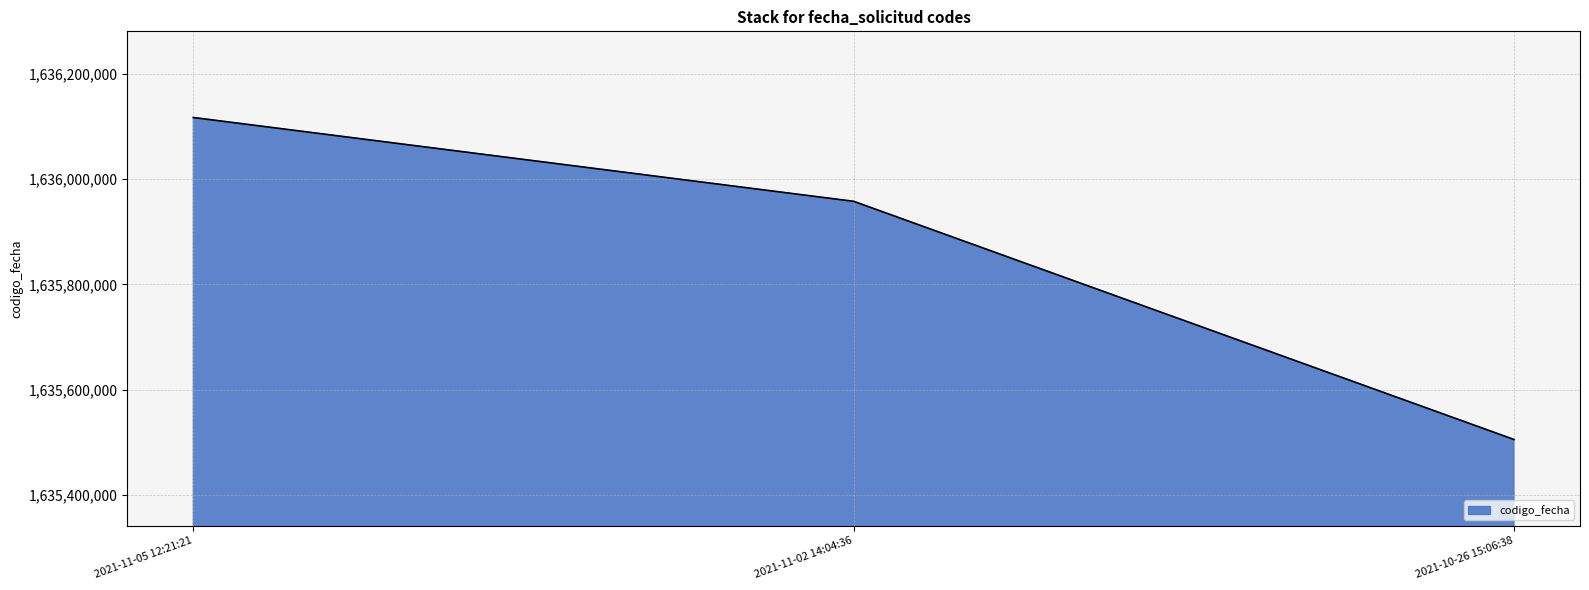

Which label corresponds to the largest value in the chart?

2021-11-05 12:21:21